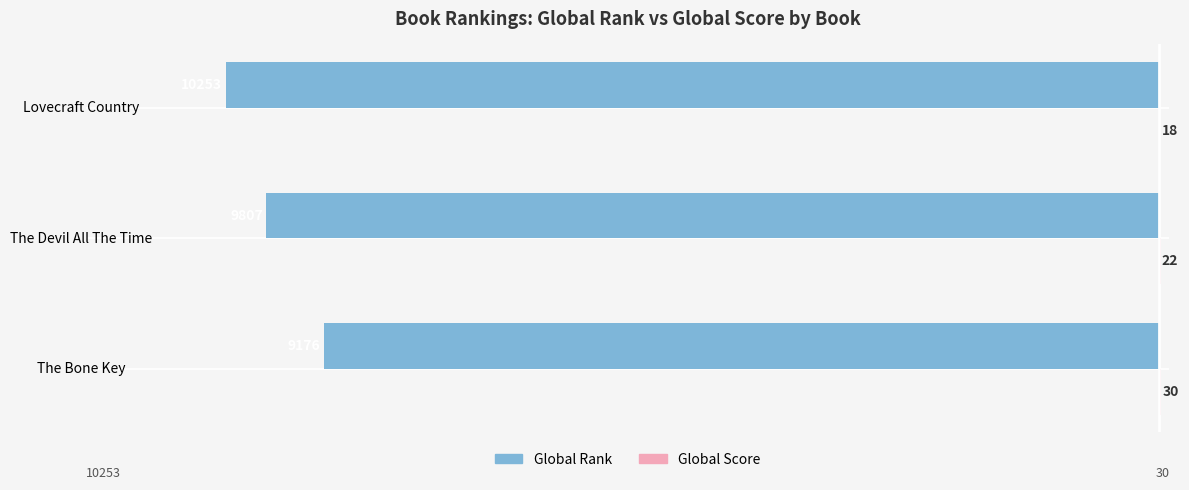

What is the total value across all series at Lovecraft Country?

-10235